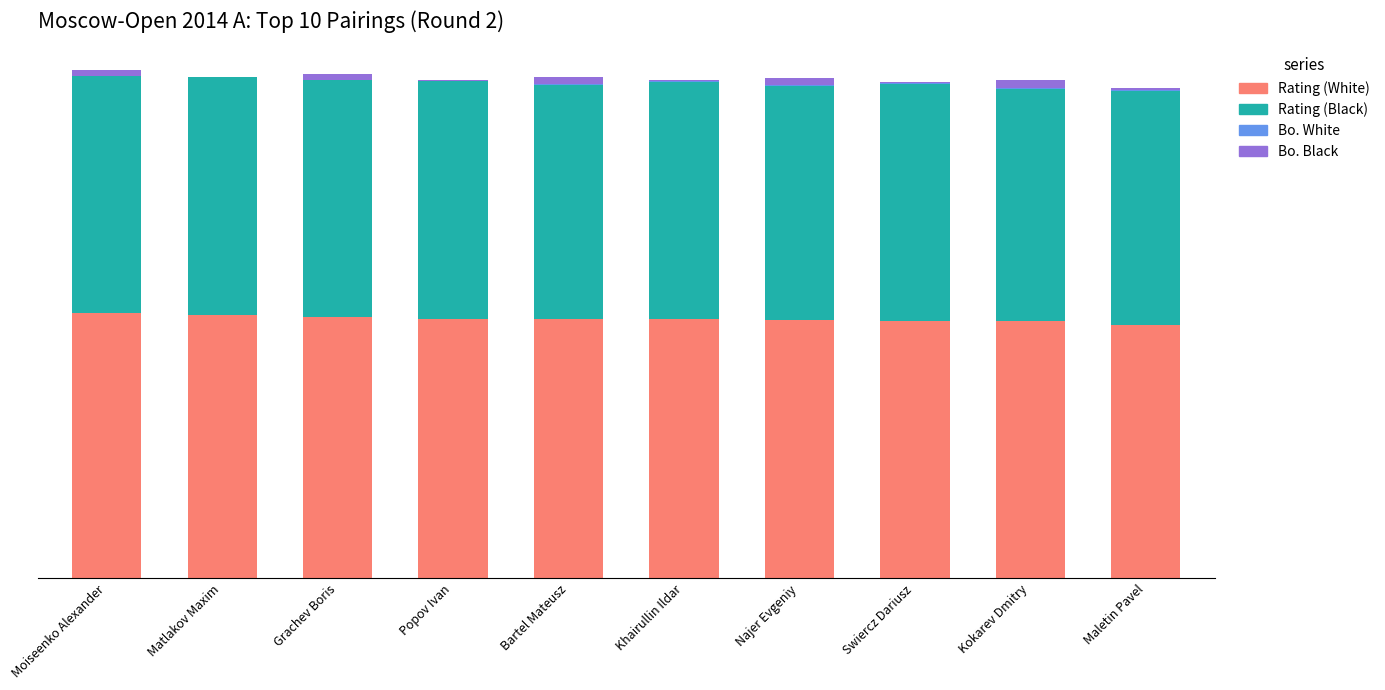

Is it true that Bo. Black equals 61 at Moiseenko Alexander?

True